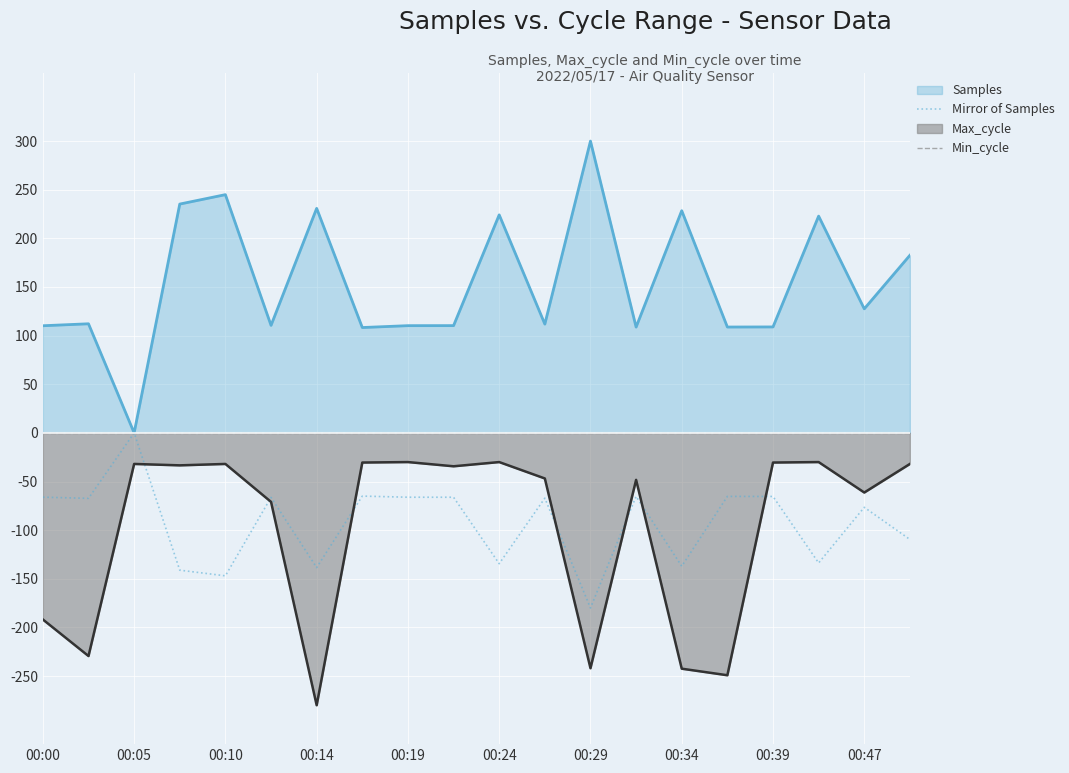

Is the value of Mirror of Samples at 00:05 greater than the value of Max_cycle at 00:10?

Yes